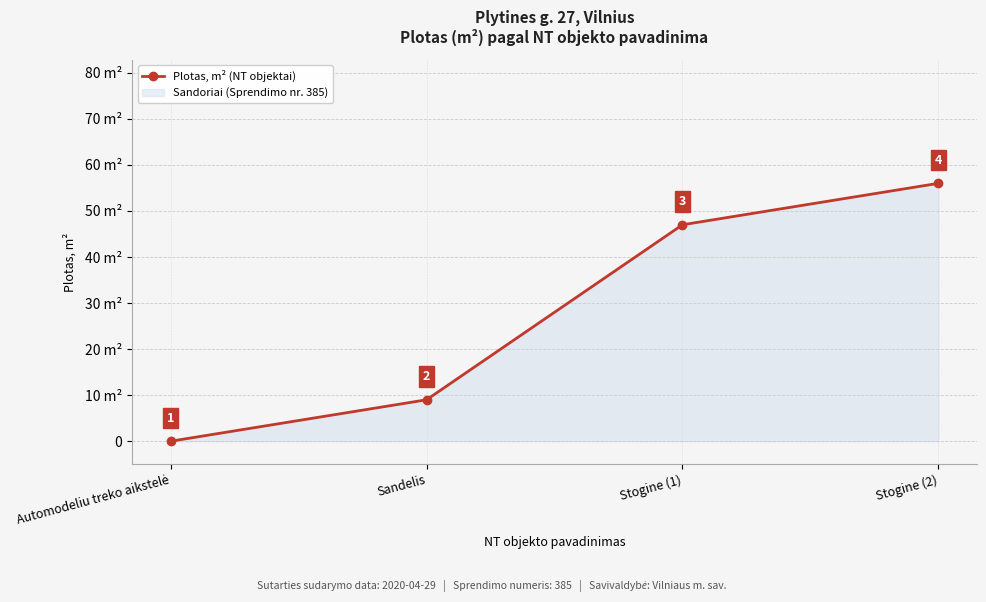

Reading right to left, list all the values displayed in this chart.

Stogine (2)=56	Stogine (1)=47	Sandelis=9	Automodeliu treko aikstelė=0